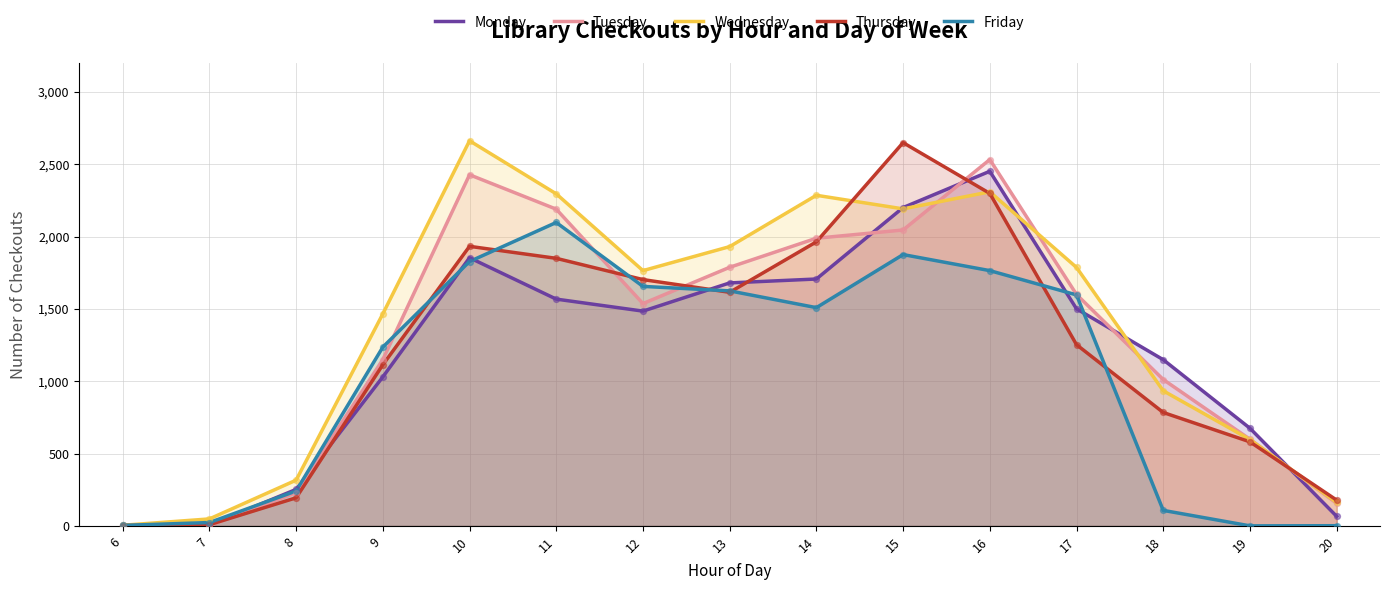

What is the total value across all series at 9?

5996